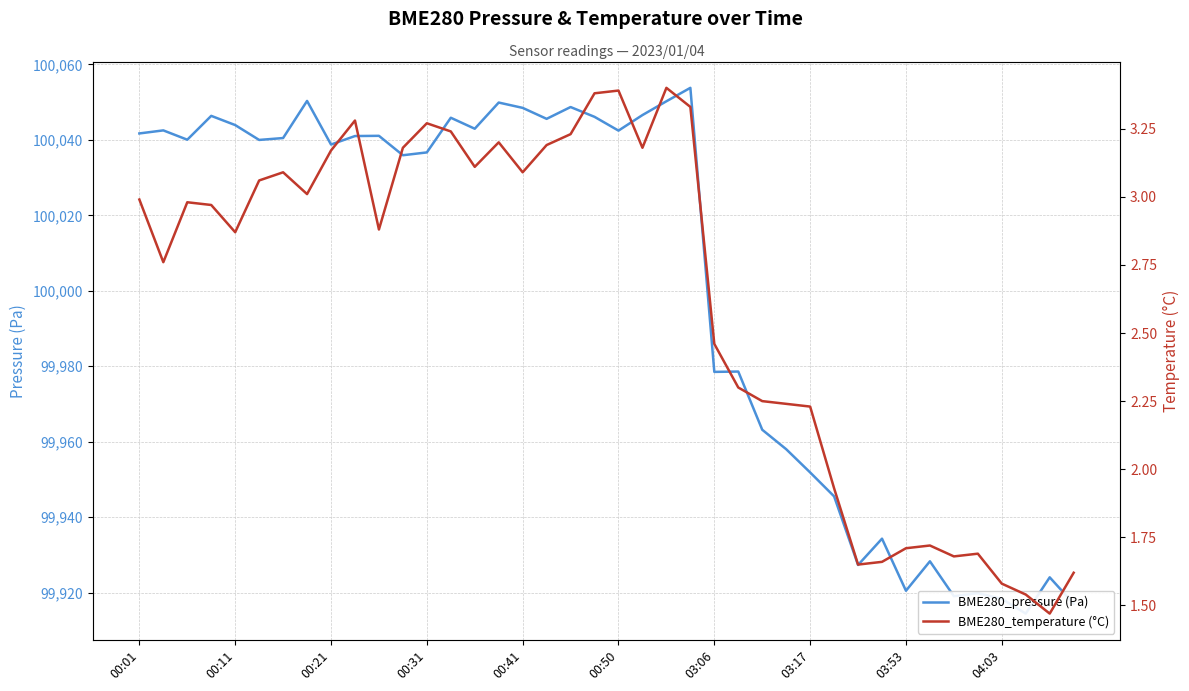

What are all the series names shown in the legend?

BME280_pressure (Pa), BME280_temperature (°C)